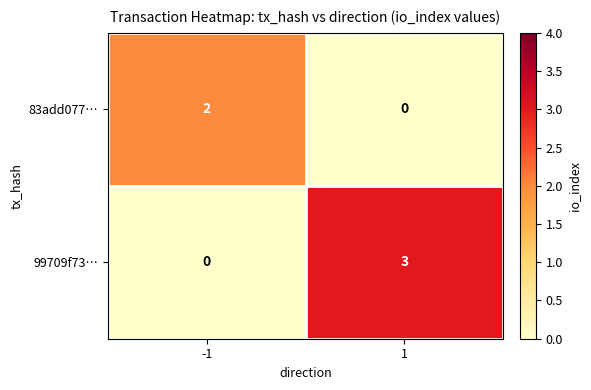

How many distinct data groups are displayed?

2